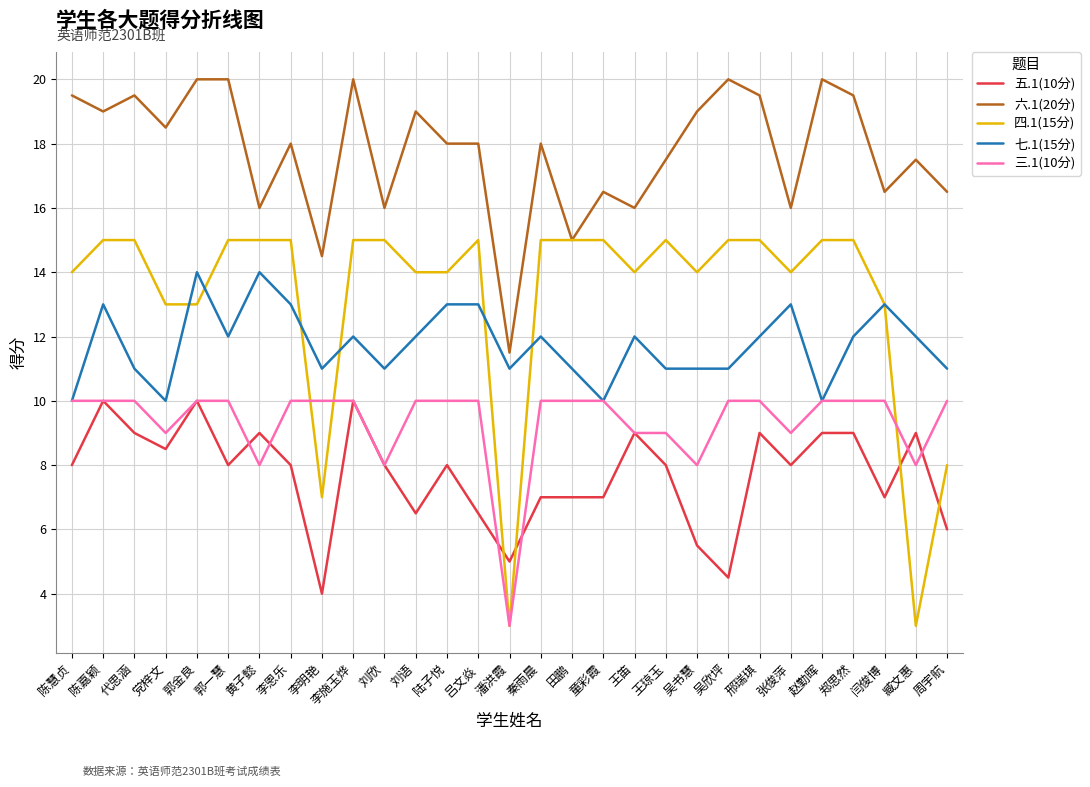

Where is the first local minimum for 七.1(15分)?

党梓文